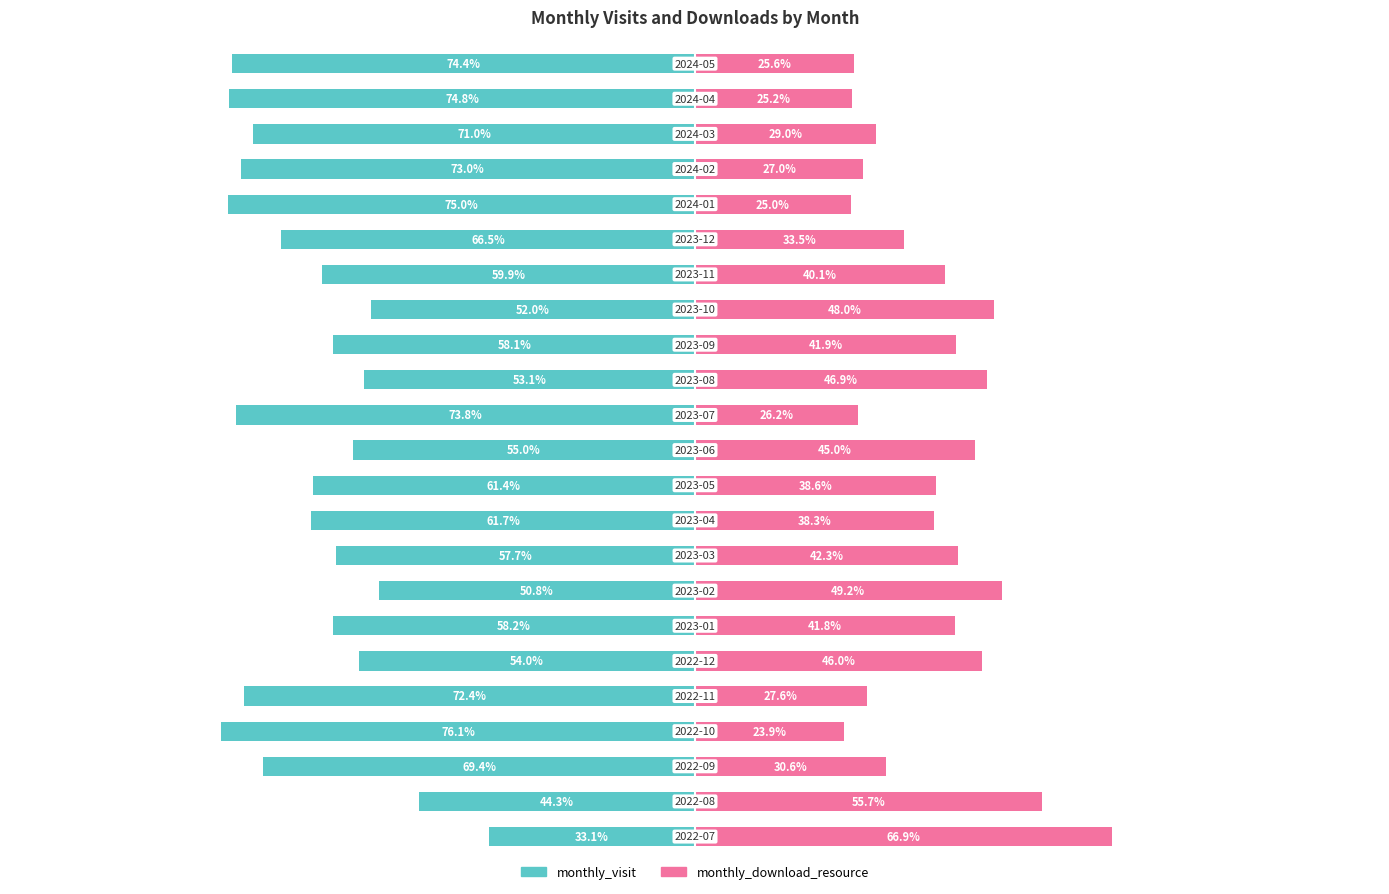

What is the approximate value of monthly_download_resource at 10?

38.6